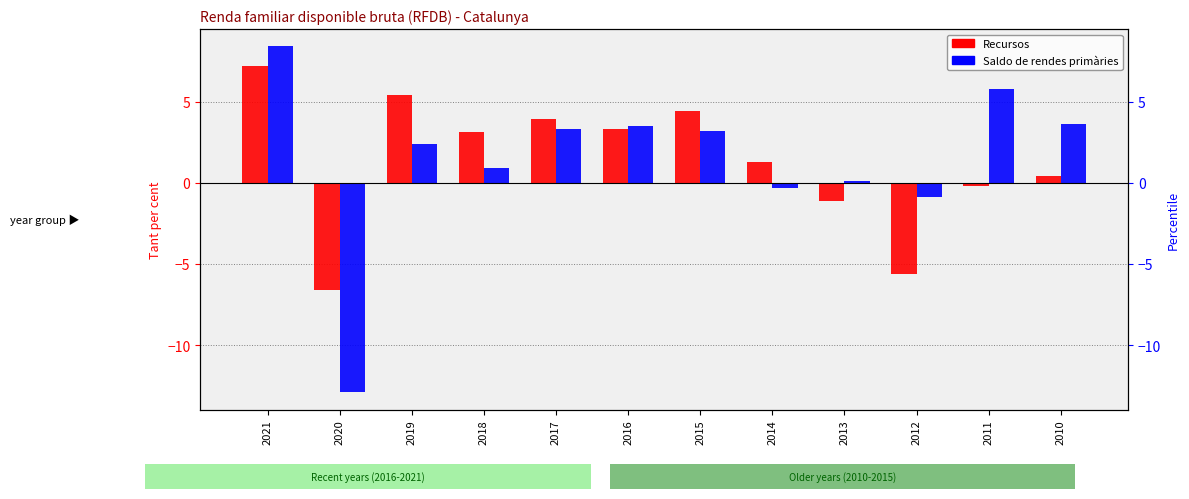

Count the number of data series in this chart.

2